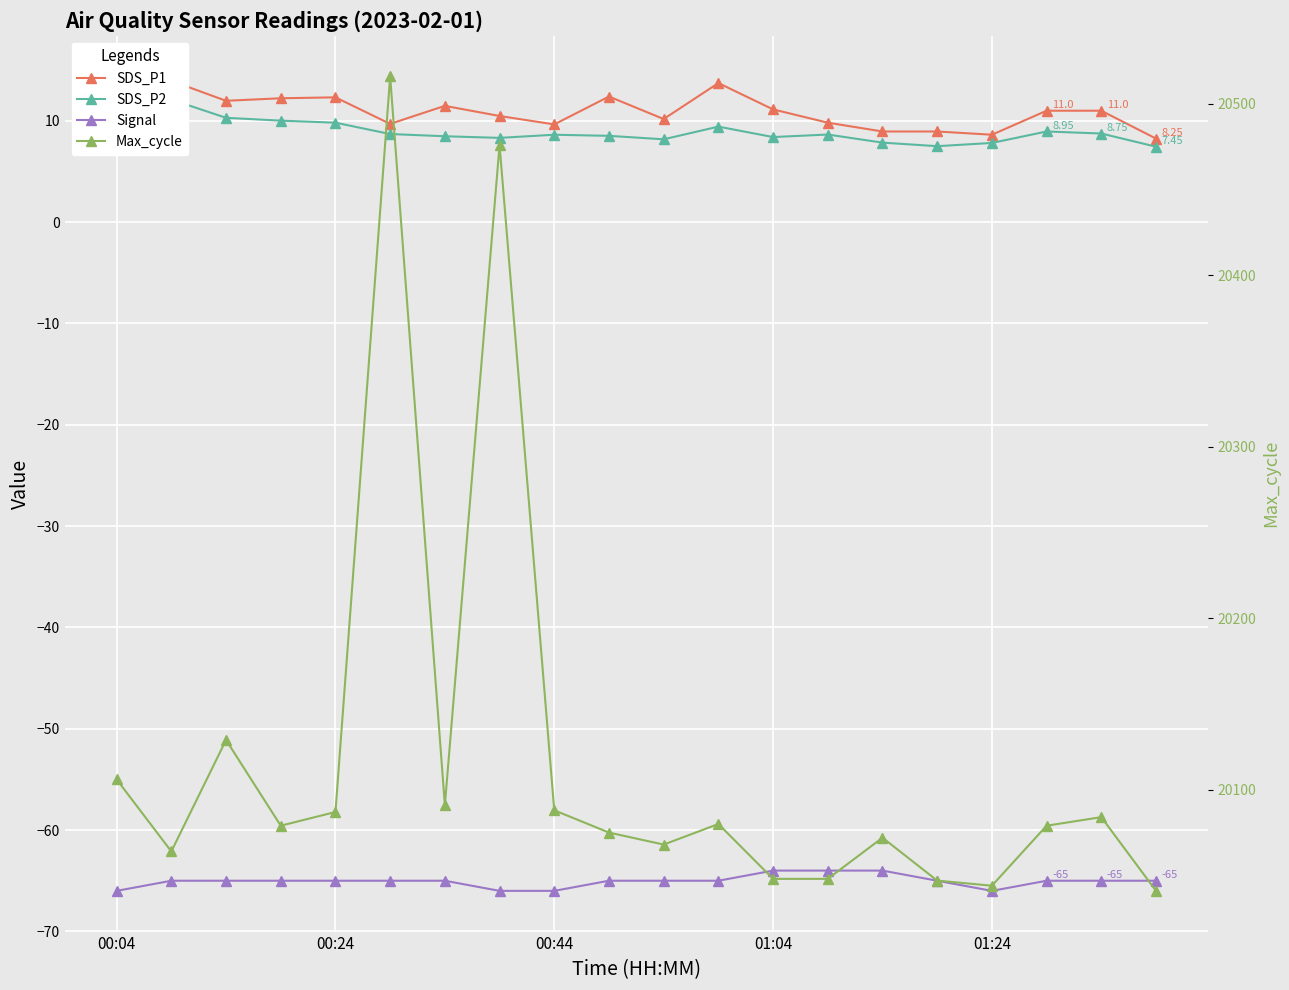

True or false: SDS_P1 has more than 0 interior local peaks.

True